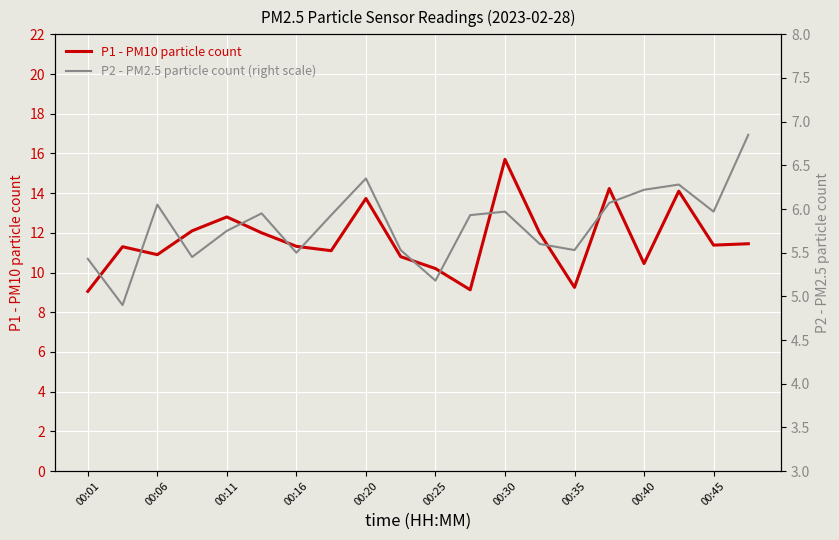

How many interior local valleys does the P1 - PM10 particle count series have?

6